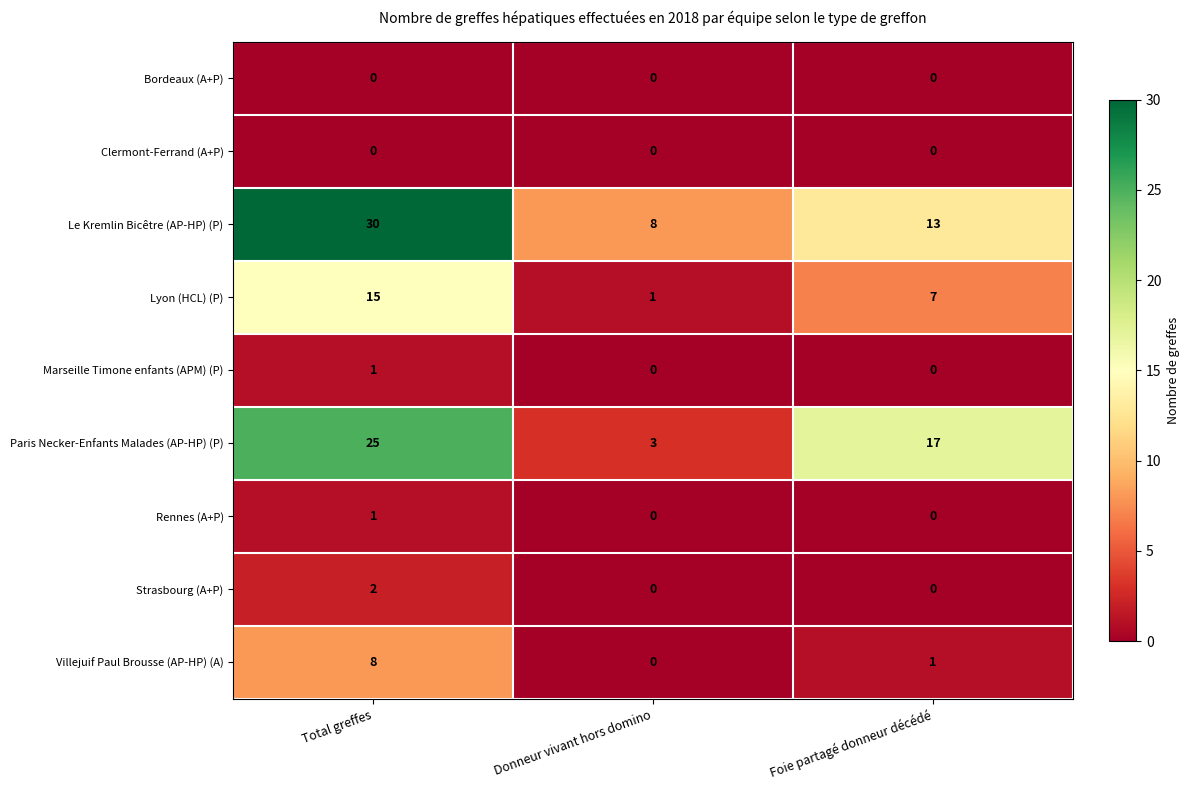

What is the total value across all series at Total greffes?

82